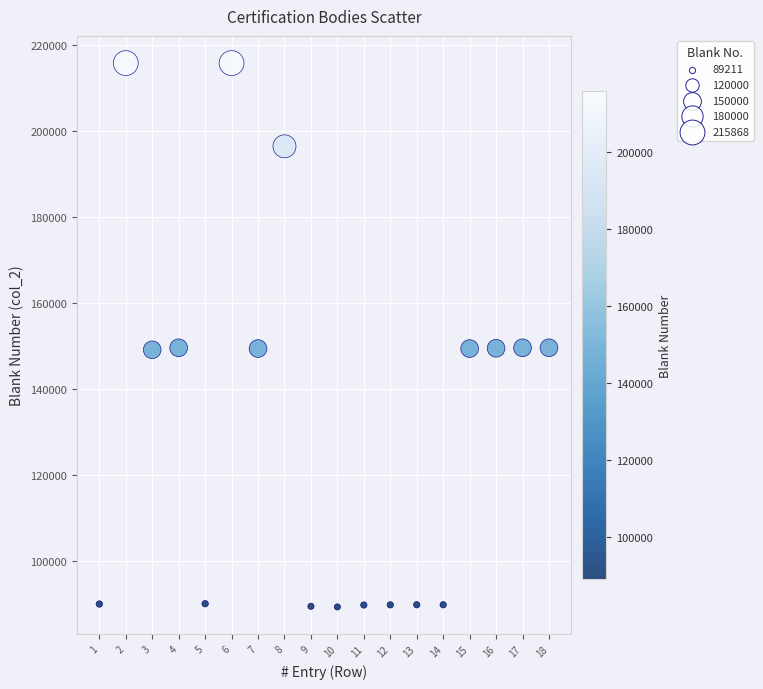

What is the range of X values (max minus min)?

17